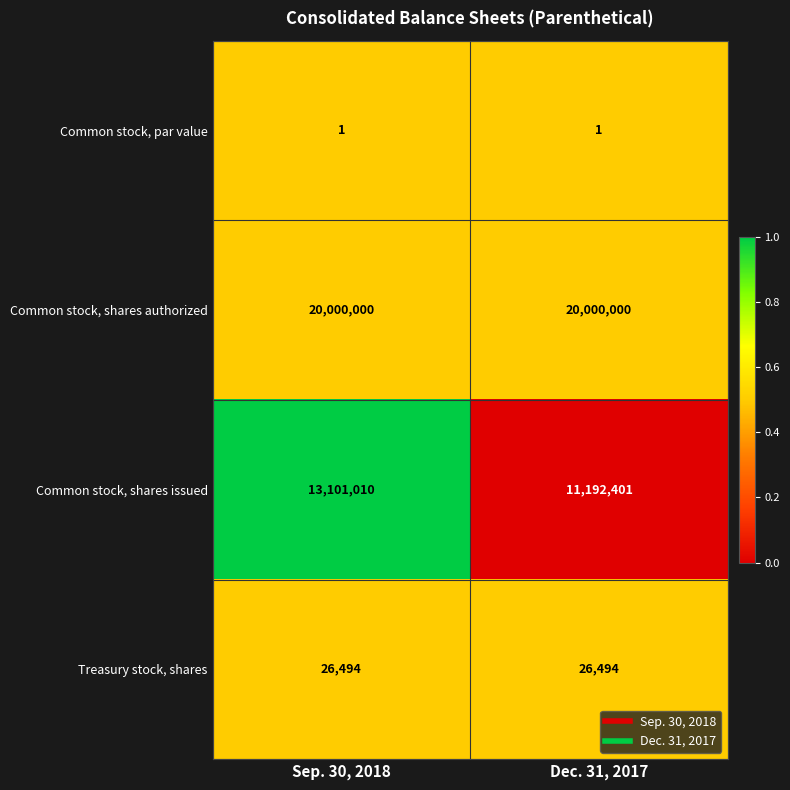

Count the number of categories in the chart.

2